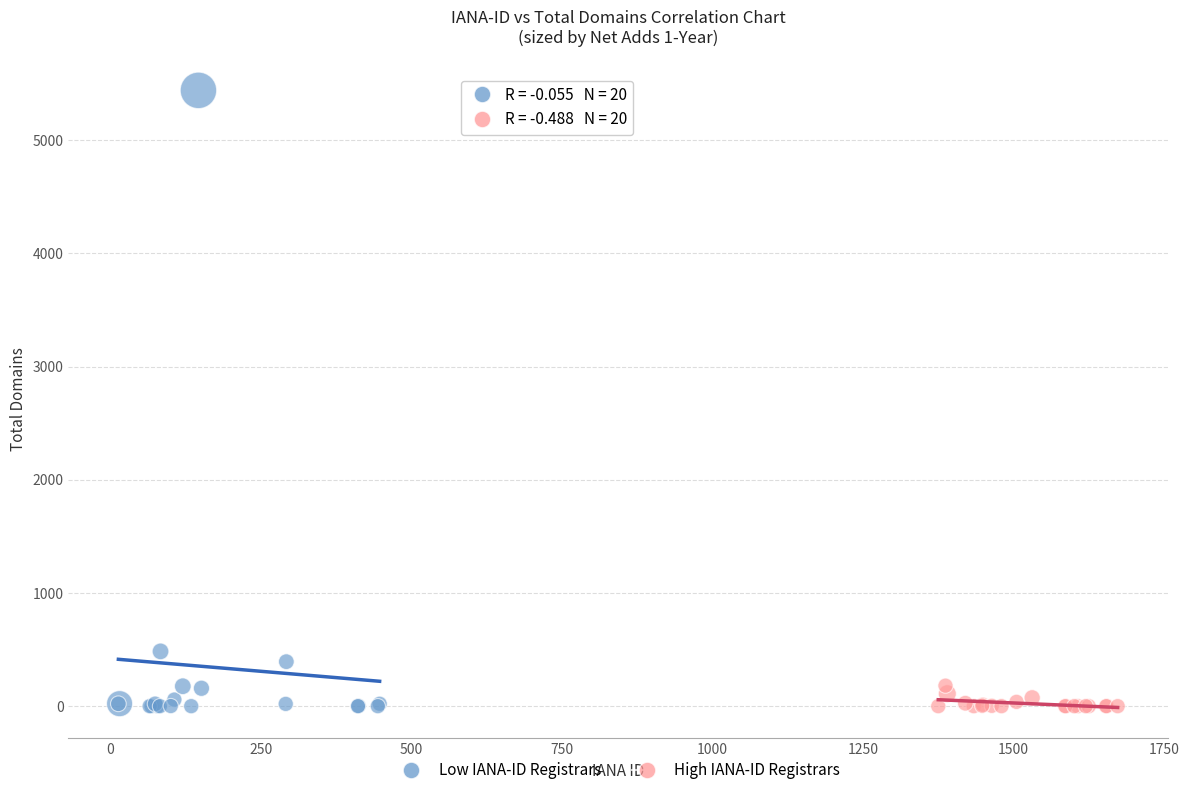

Which series contains the highest Y value?

Low IANA-ID Registrars